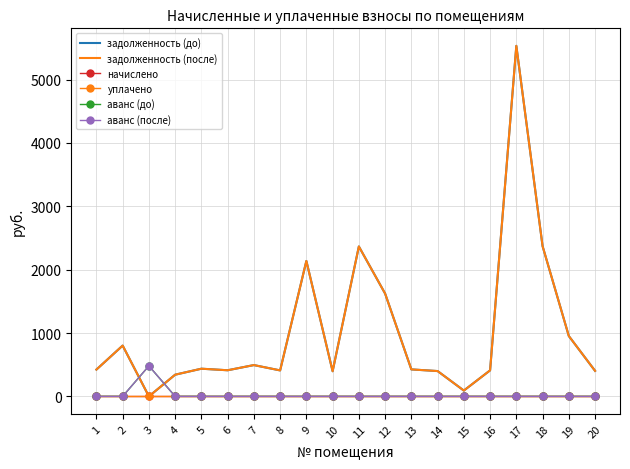

Reading right to left, what are all the values shown in this chart?

задолженность (до): 20=403.0	19=952.5	18=2371.5	17=5533.1	16=410.6	15=91.8	14=399.5	13=425.7	12=1622.9	11=2366.4	10=396.8	9=2137.8	8=409.9	7=494.0	6=412.3	5=436.8	4=342.2	3=0.0	2=801.8	1=423.0
задолженность (после): 20=403.0	19=952.5	18=2371.5	17=5533.1	16=410.6	15=91.8	14=399.5	13=425.7	12=1622.9	11=2366.4	10=396.8	9=2137.8	8=409.9	7=494.0	6=412.3	5=436.8	4=342.2	3=0.0	2=801.8	1=423.0
начислено: 20=0.0	19=0.0	18=0.0	17=0.0	16=0.0	15=0.0	14=0.0	13=0.0	12=0.0	11=0.0	10=0.0	9=0.0	8=0.0	7=0.0	6=0.0	5=0.0	4=0.0	3=0.0	2=0.0	1=0.0
уплачено: 20=0.0	19=0.0	18=0.0	17=0.0	16=0.0	15=0.0	14=0.0	13=0.0	12=0.0	11=0.0	10=0.0	9=0.0	8=0.0	7=0.0	6=0.0	5=0.0	4=0.0	3=0.0	2=0.0	1=0.0
аванс (до): 20=0.0	19=0.0	18=0.0	17=0.0	16=0.0	15=0.0	14=0.0	13=0.0	12=0.0	11=0.0	10=0.0	9=0.0	8=0.0	7=0.0	6=0.0	5=0.0	4=0.0	3=481.0	2=0.0	1=0.0
аванс (после): 20=0.0	19=0.0	18=0.0	17=0.0	16=0.0	15=0.0	14=0.0	13=0.0	12=0.0	11=0.0	10=0.0	9=0.0	8=0.0	7=0.0	6=0.0	5=0.0	4=0.0	3=481.0	2=0.0	1=0.0